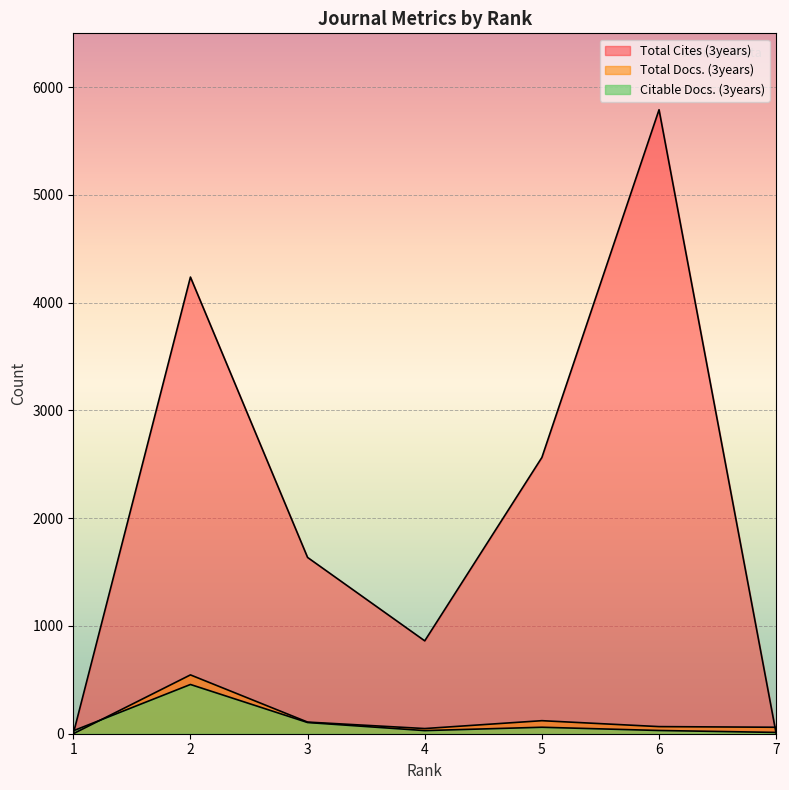

Which category has the highest value in the Total Cites (3years) series?

6